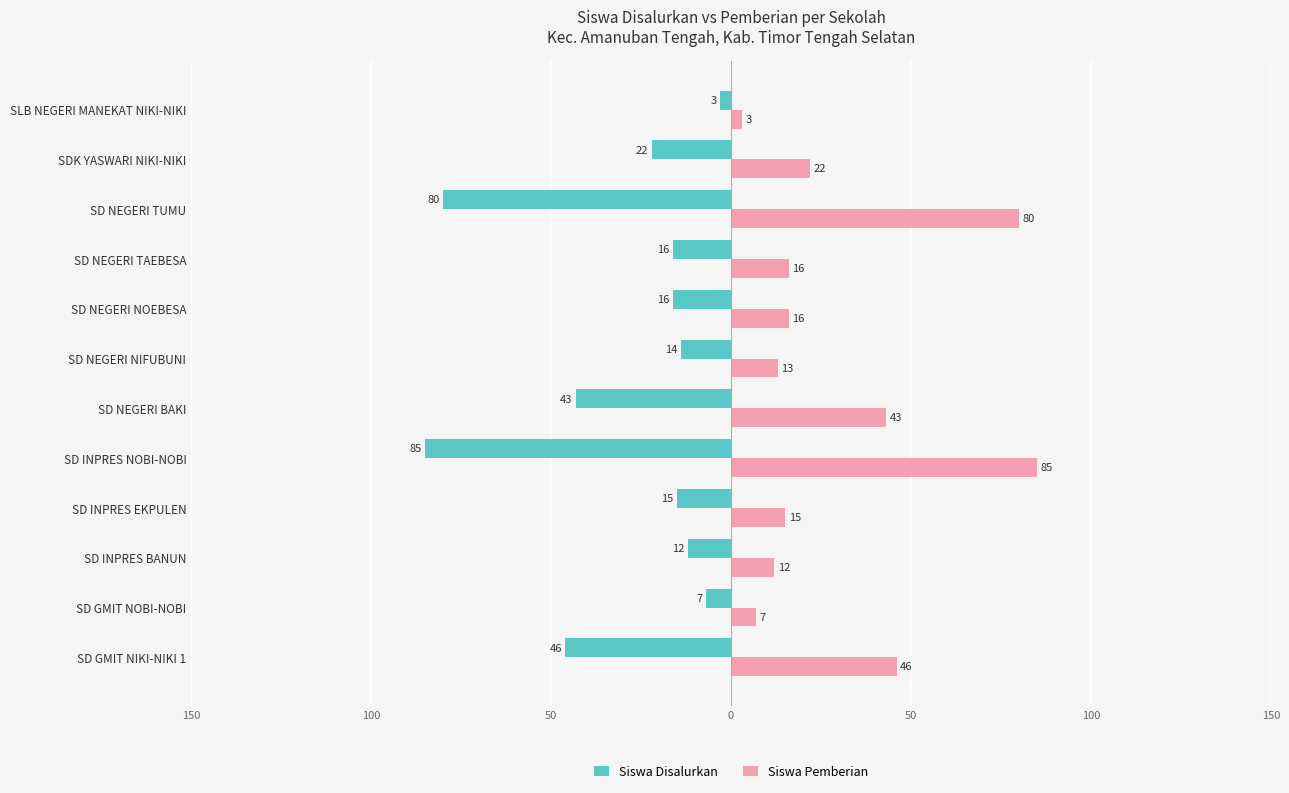

What are all the series names shown in the legend?

Siswa Disalurkan, Siswa Pemberian